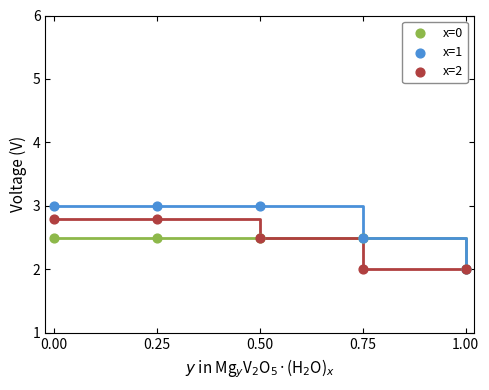

Which series contains the highest Y value?

x=1